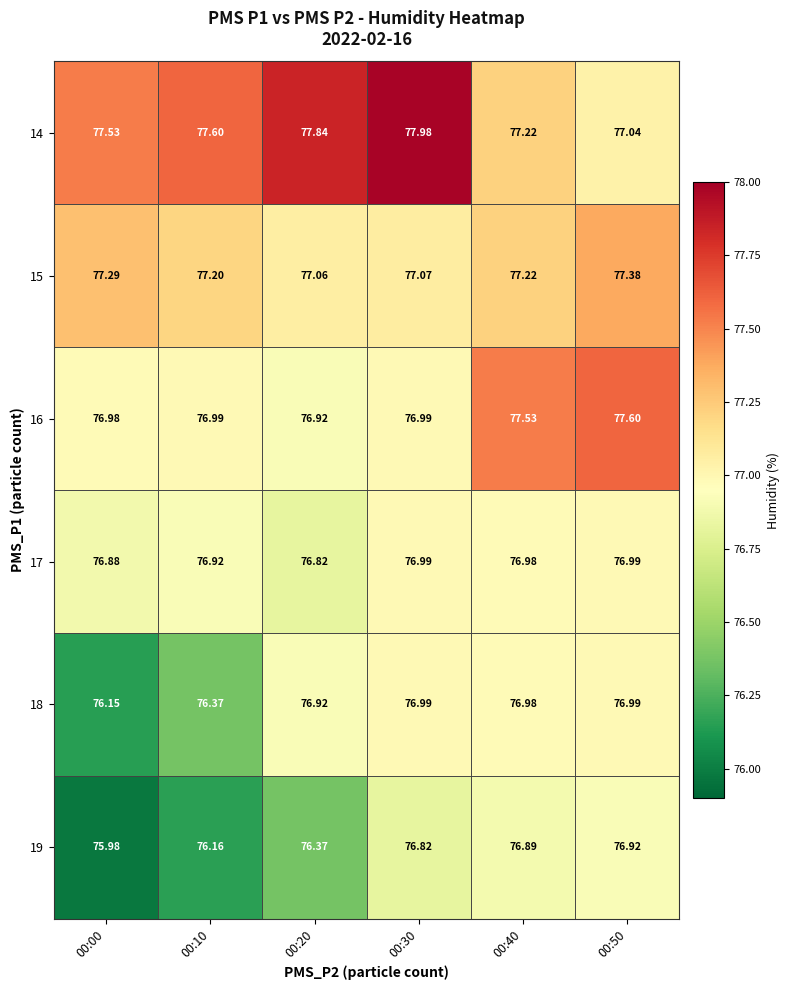

Is the value of 14 at 00:00 greater than the value of 17 at 00:20?

Yes